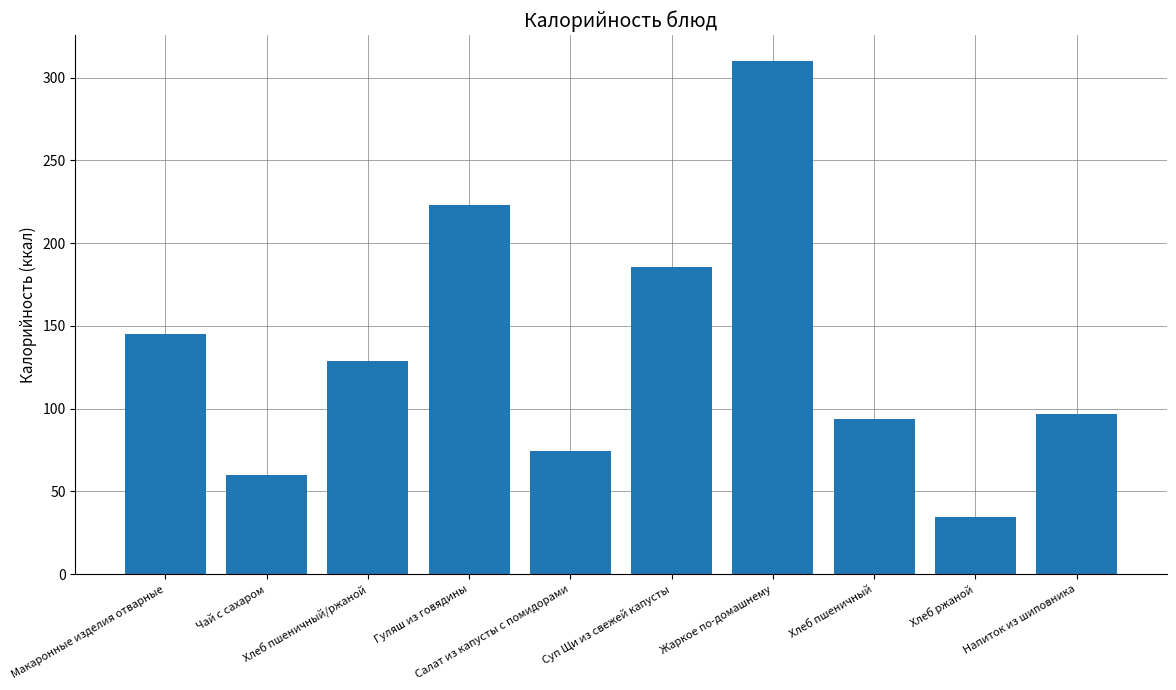

Which label corresponds to the smallest value in the chart?

Хлеб ржаной